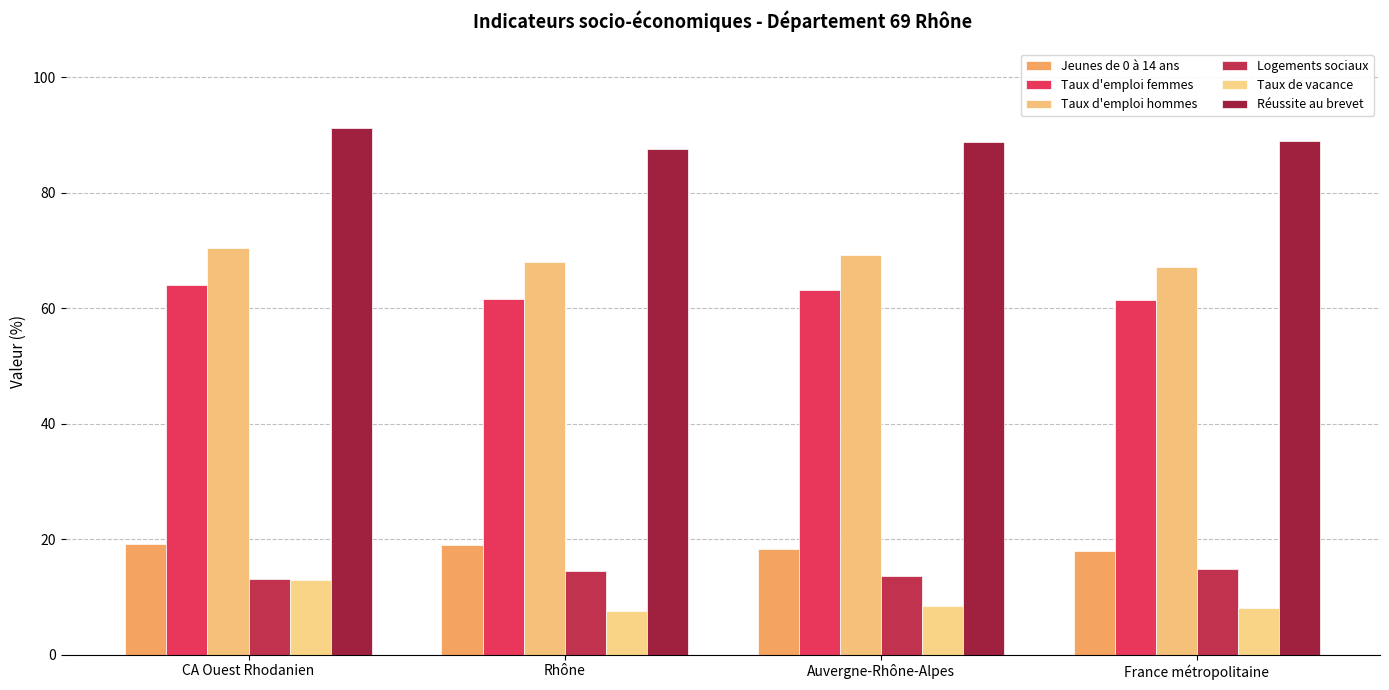

Which series has the largest range (max minus min)?

Taux de vacance